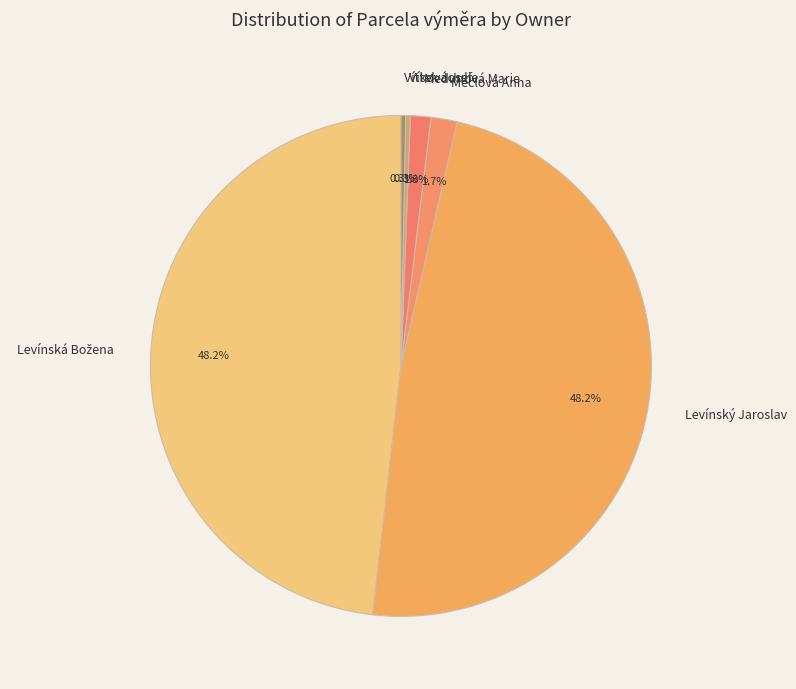

Between Meclová Anna and Vítková Julie, which is larger?

Meclová Anna